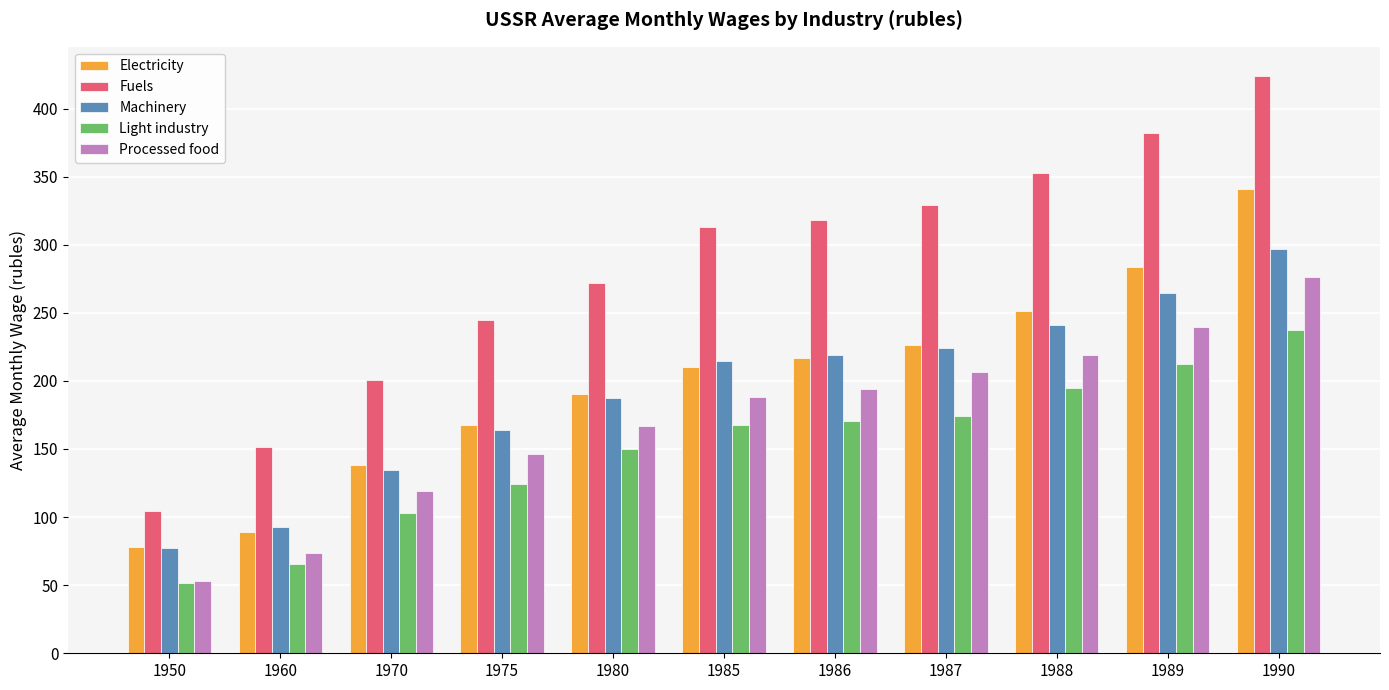

How many groups of bars are there?

11